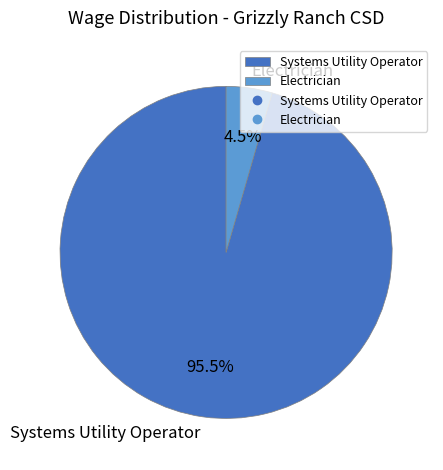

Rank the categories by value from lowest to highest.

Electrician, Systems Utility Operator